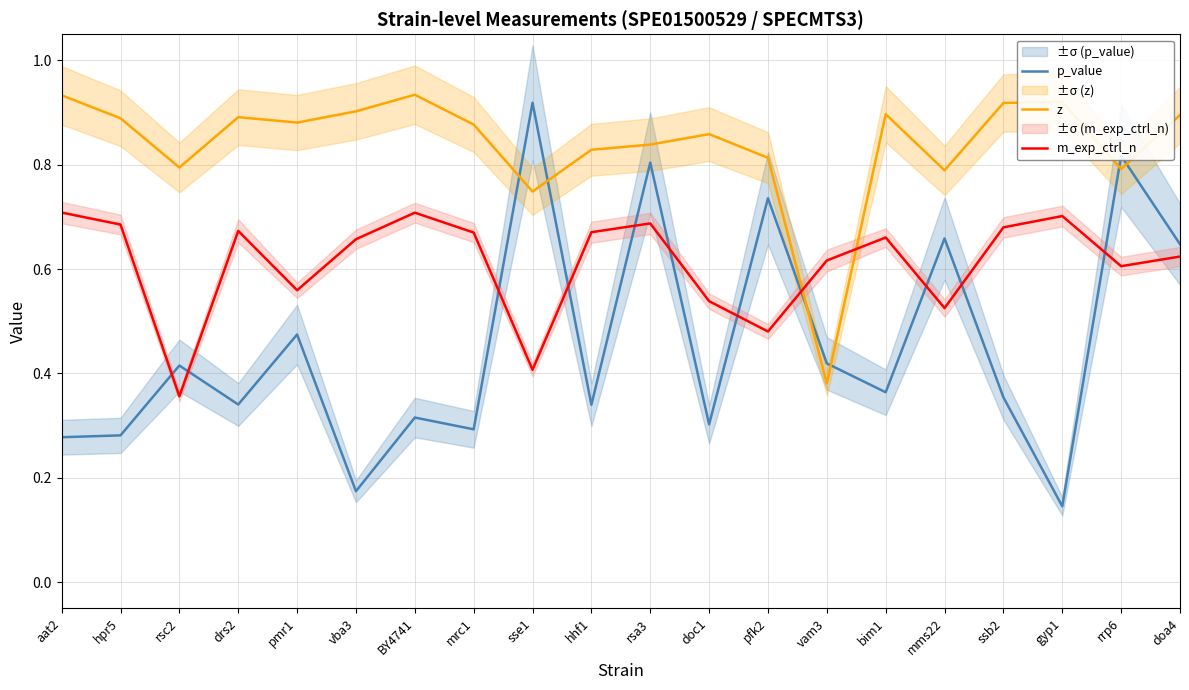

What is the greatest value displayed?

0.9